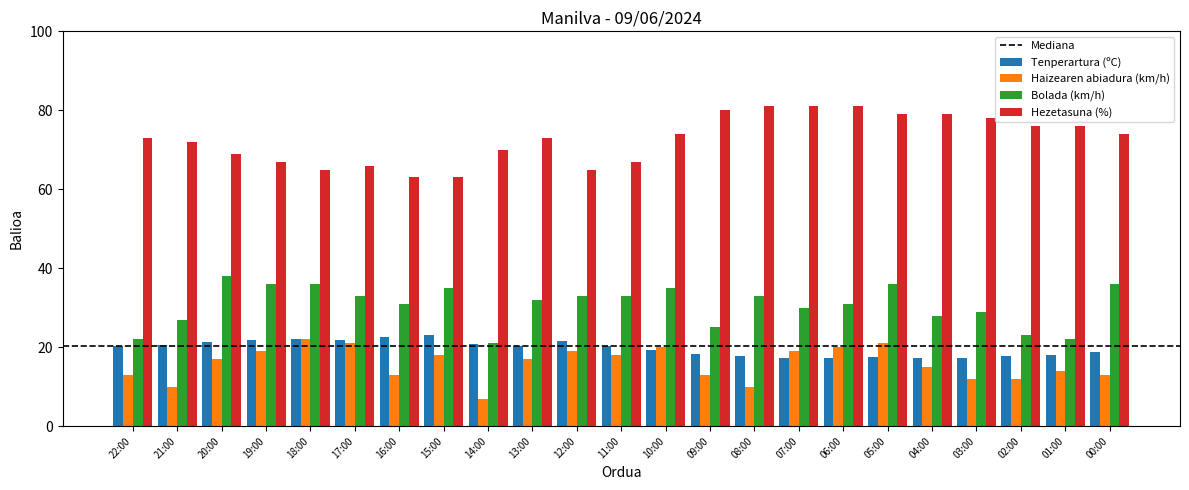

What is the value of the Bolada (km/h) bar at the 23rd from the left?

36.0